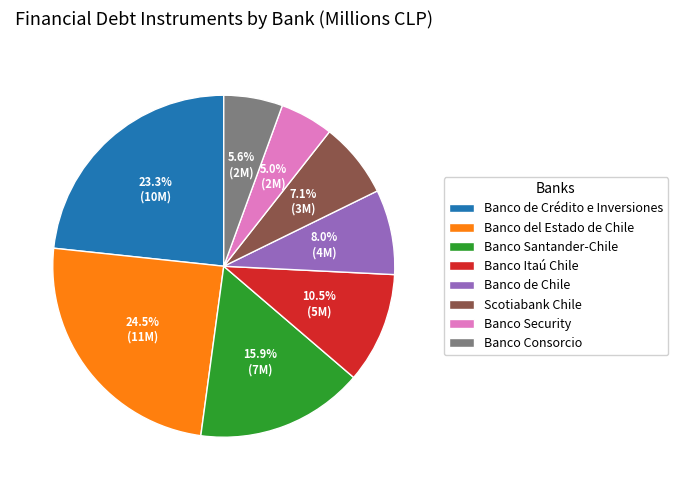

Is it true that Banco de Chile is 8% of the pie?

True